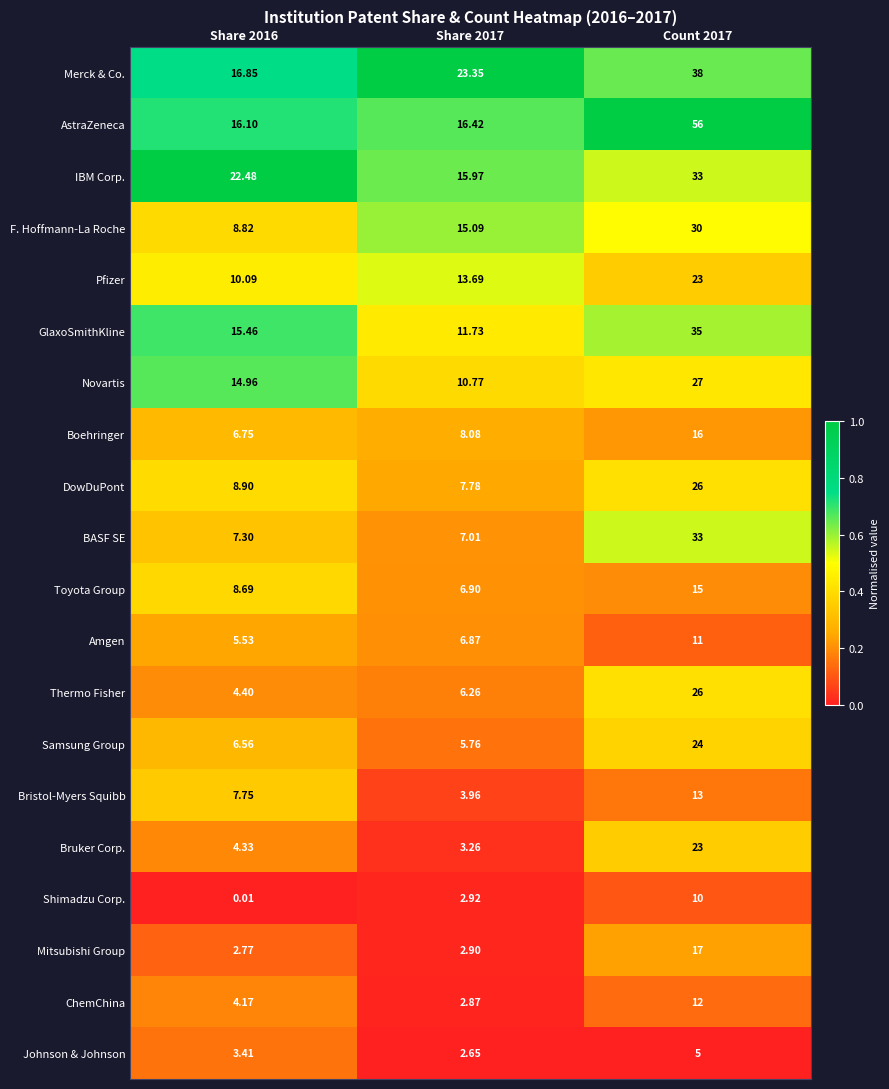

What is the greatest value displayed?

56.0